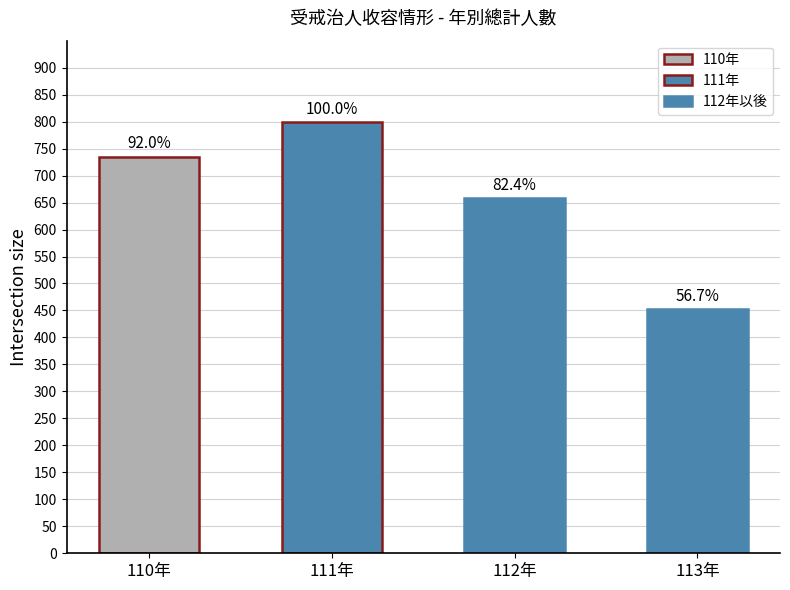

How many bars are there in total?

4